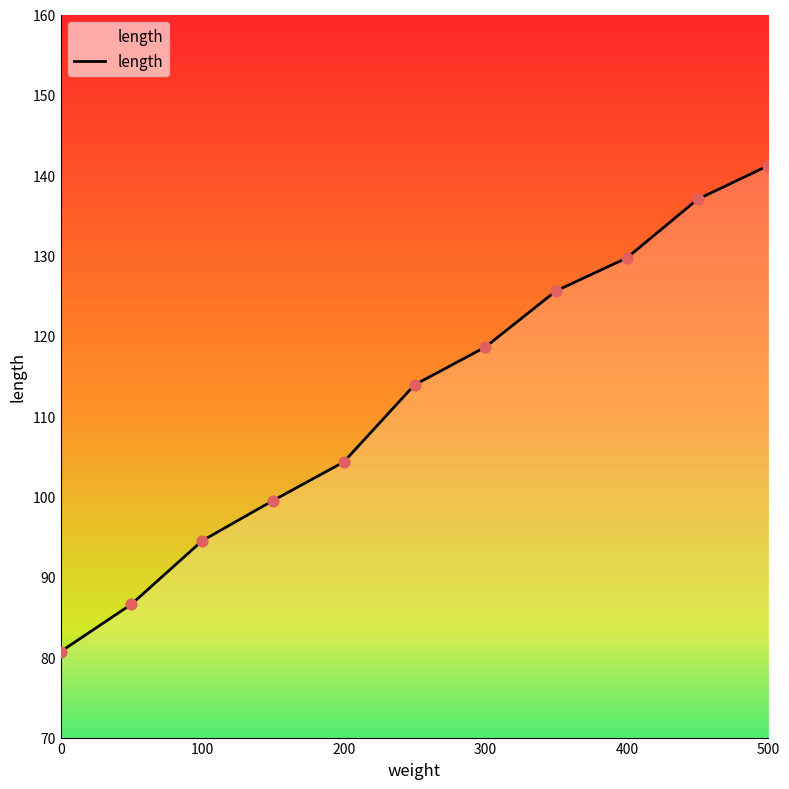

What is the greatest value displayed?

141.2